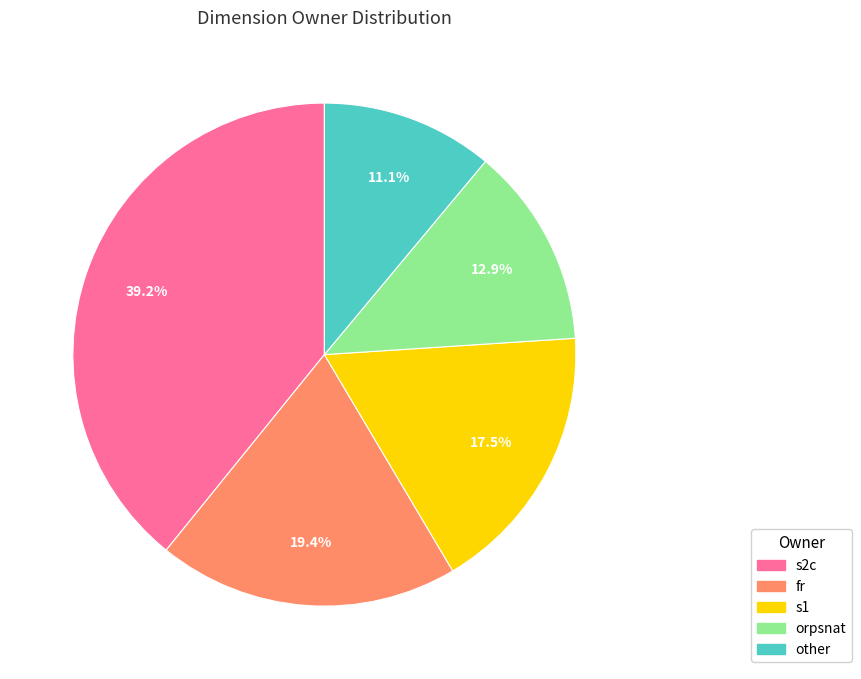

Does any single category account for the majority?

No